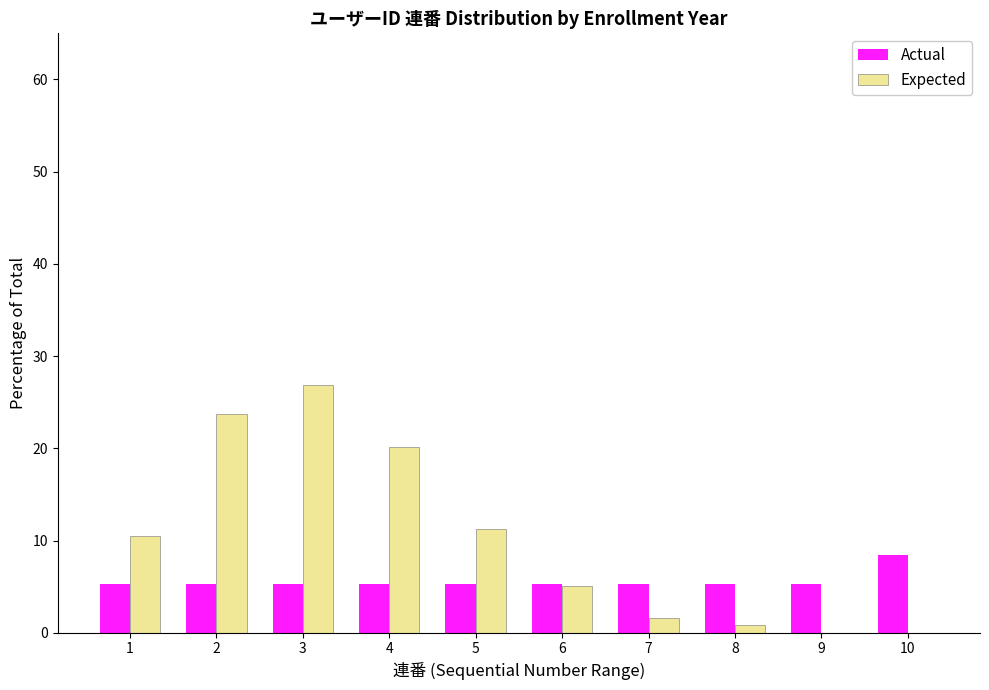

Reading right to left, what are all the values shown in this chart?

Actual: 10=8.4	9=5.3	8=5.3	7=5.3	6=5.3	5=5.3	4=5.3	3=5.3	2=5.3	1=5.3
Expected: 10=0.0	9=0.0	8=0.8	7=1.6	6=5.1	5=11.3	4=20.1	3=26.9	2=23.7	1=10.5